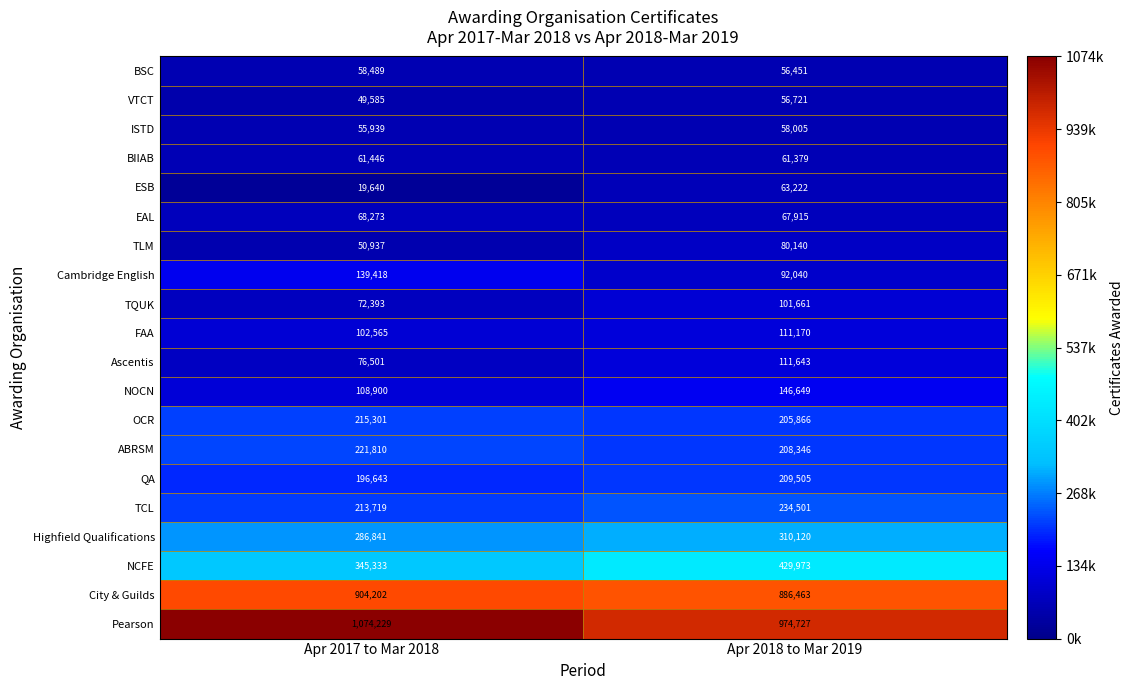

Is it true that Ascentis equals 111643 at Apr 2018 to Mar 2019?

True